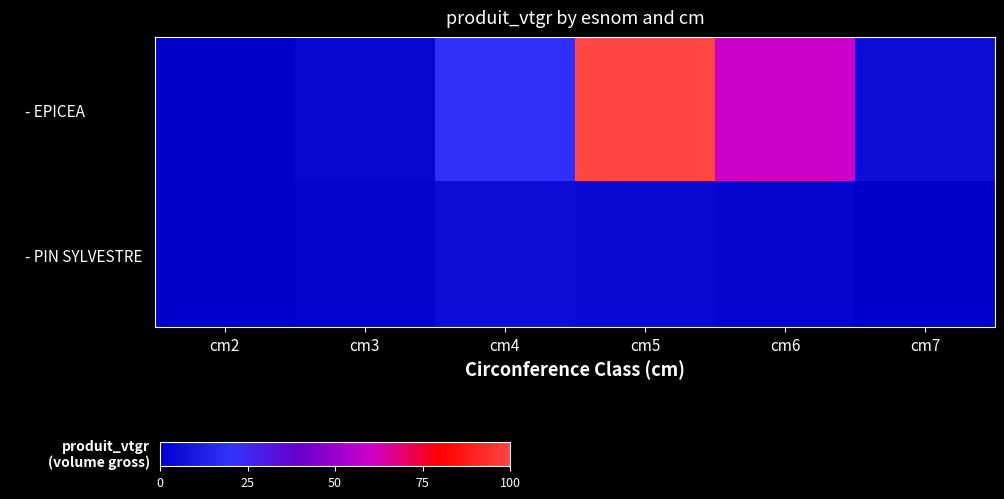

Between cm6 and cm4, which is larger?

cm6